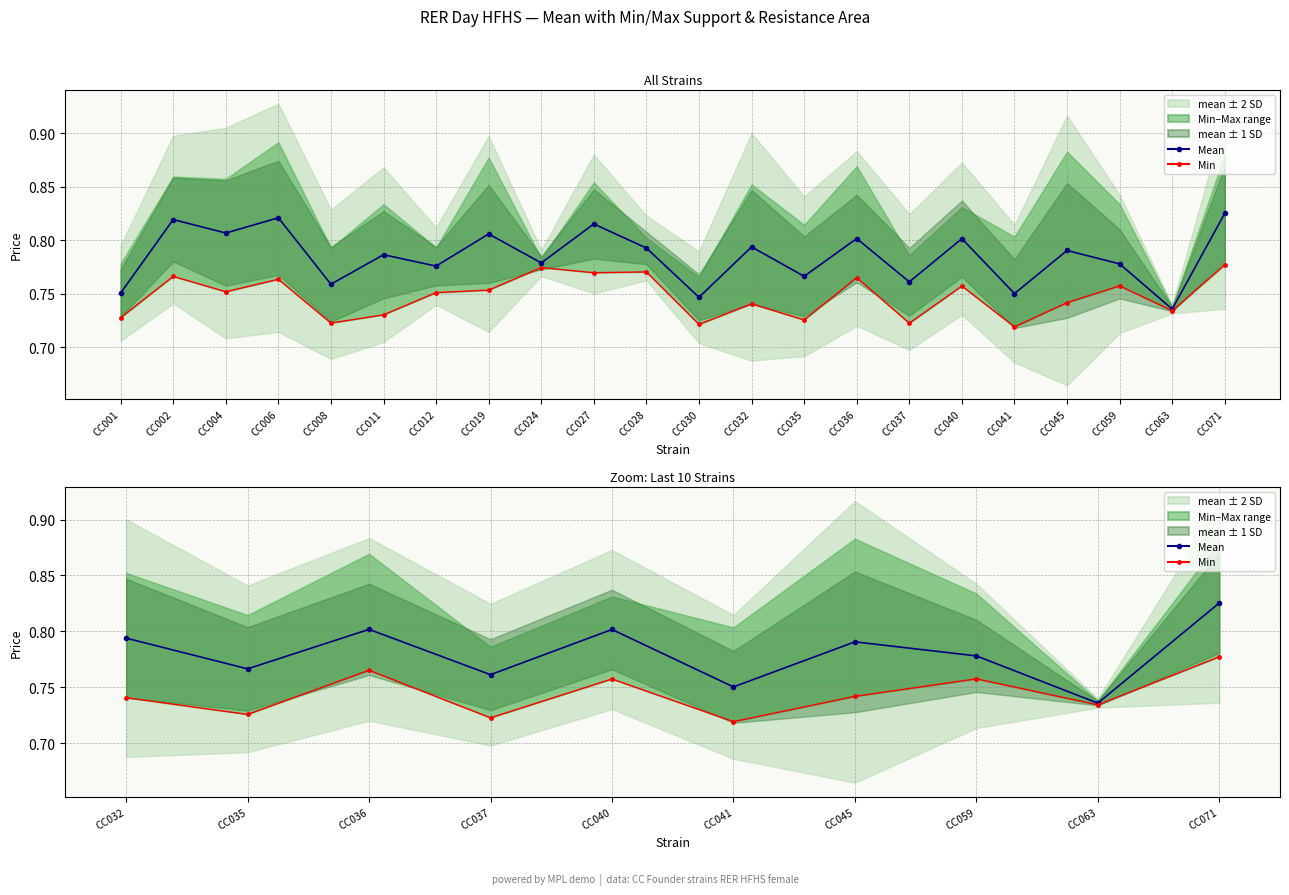

The value of Mean at CC041 is 0.8. True or false?

True